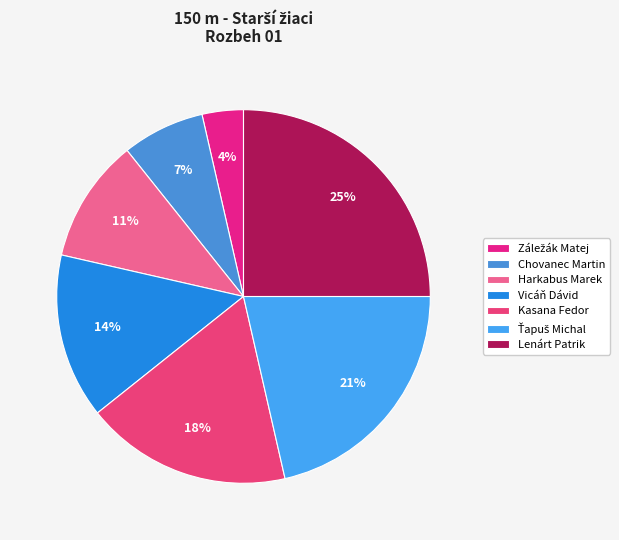

To the nearest percent, what percentage of the pie is Chovanec Martin?

7%